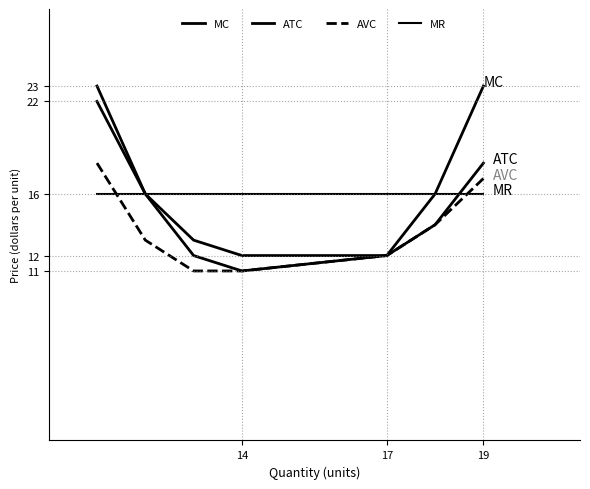

True or false: MC and MR cross at least once.

False